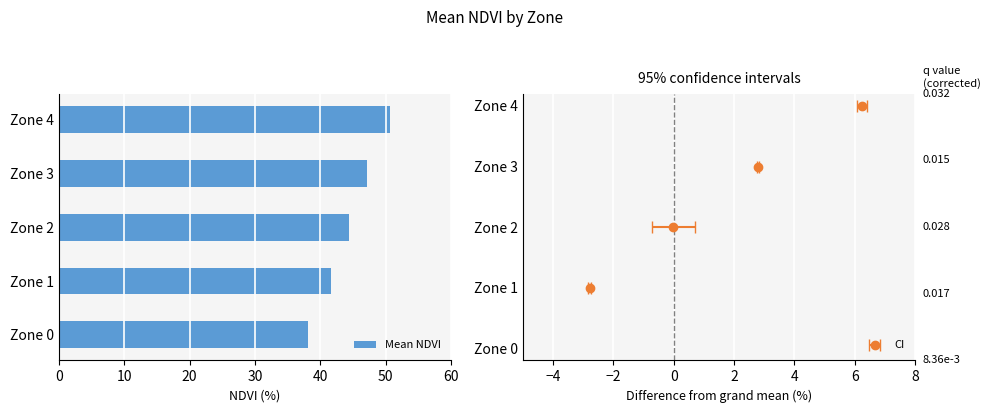

What is the change in value from Zone 0 to Zone 3?

+9.0